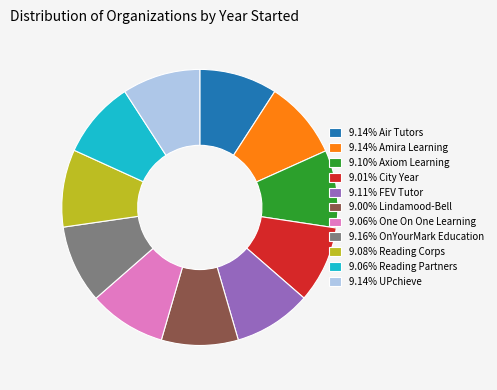

Approximately how many times larger is the value at 9.06% One On One Learning compared to 9.06% Reading Partners?

1.0